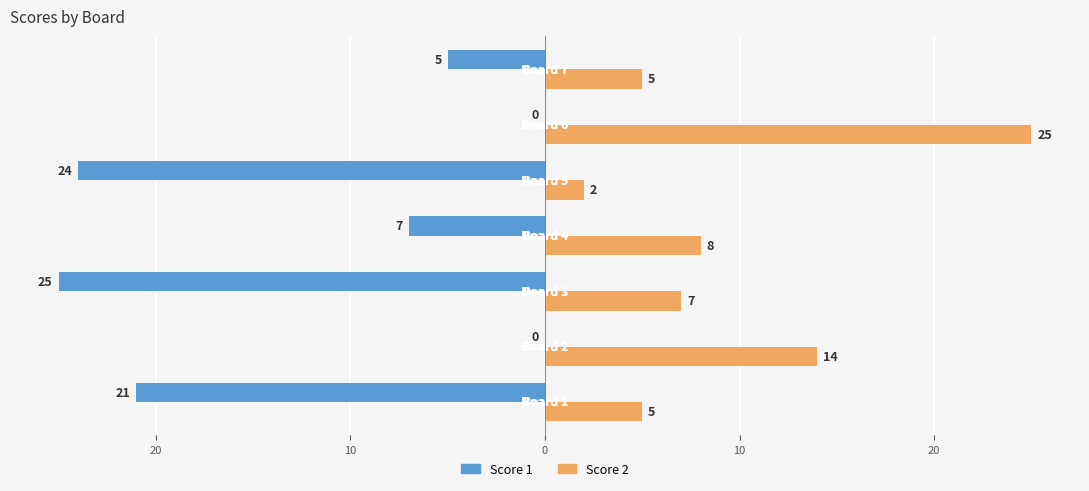

What are all the series names shown in the legend?

Score 1, Score 2